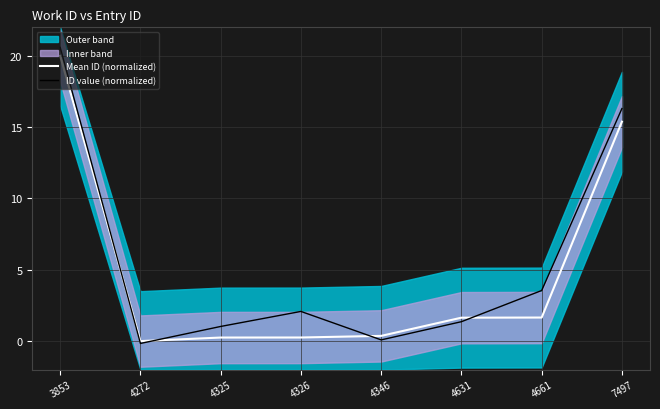

Which label corresponds to the smallest value in the chart?

4272